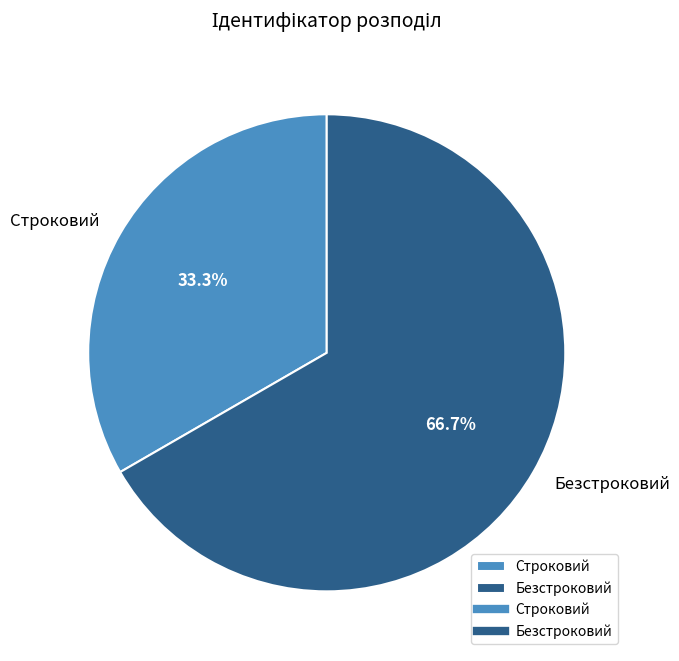

To the nearest percent, what portion does Безстроковий represent?

67%